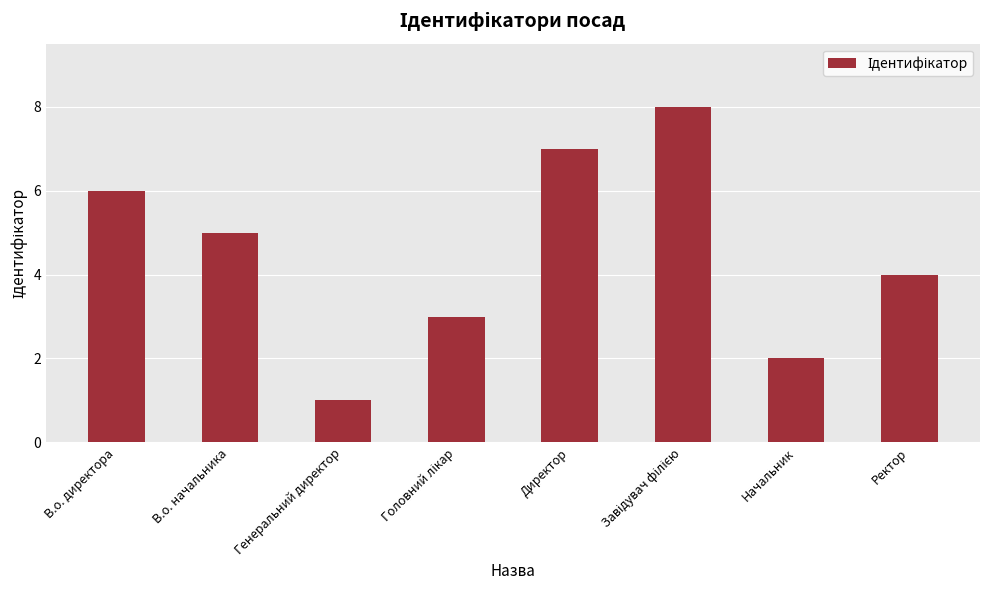

What is the maximum value shown in the chart?

8